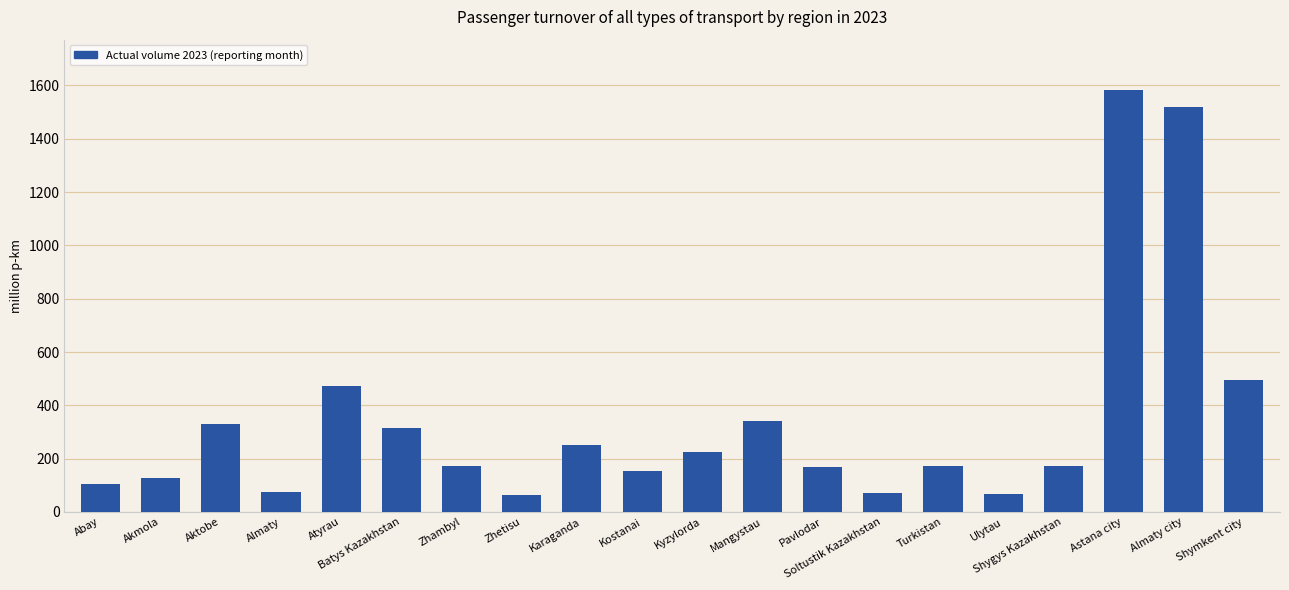

What value does the data have at Kostanai?

153.2